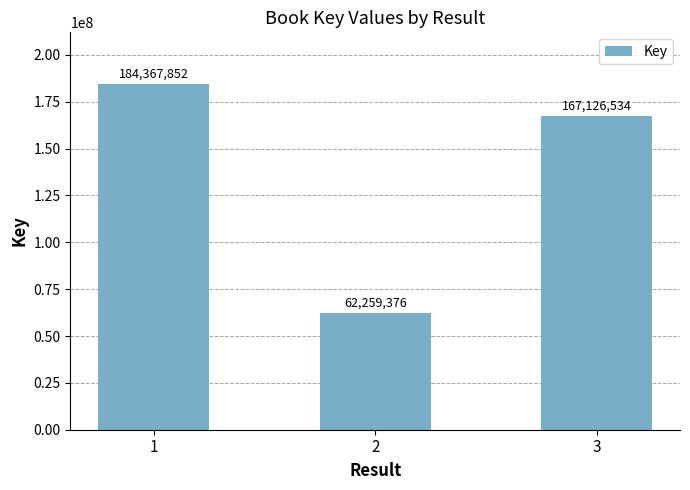

What is the sum of all values?

413753762